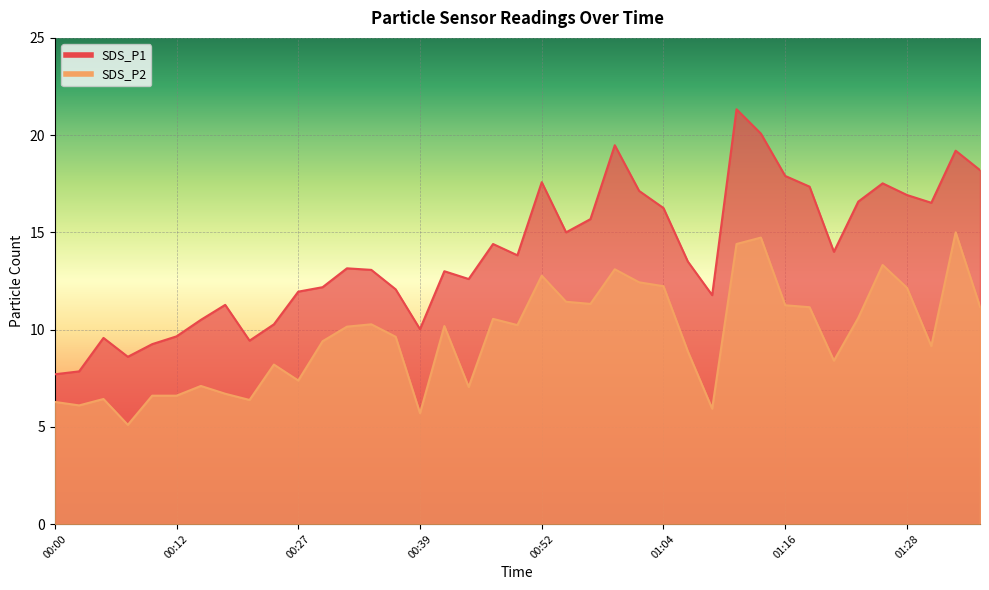

True or false: SDS_P1 has a value of 6.1 at 00:15.

False